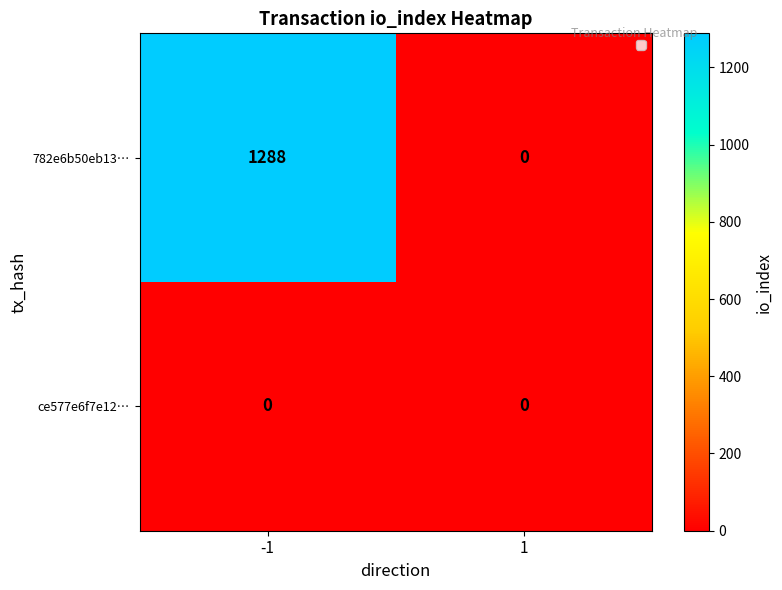

Which series has the largest total across all categories?

782e6b50eb13…